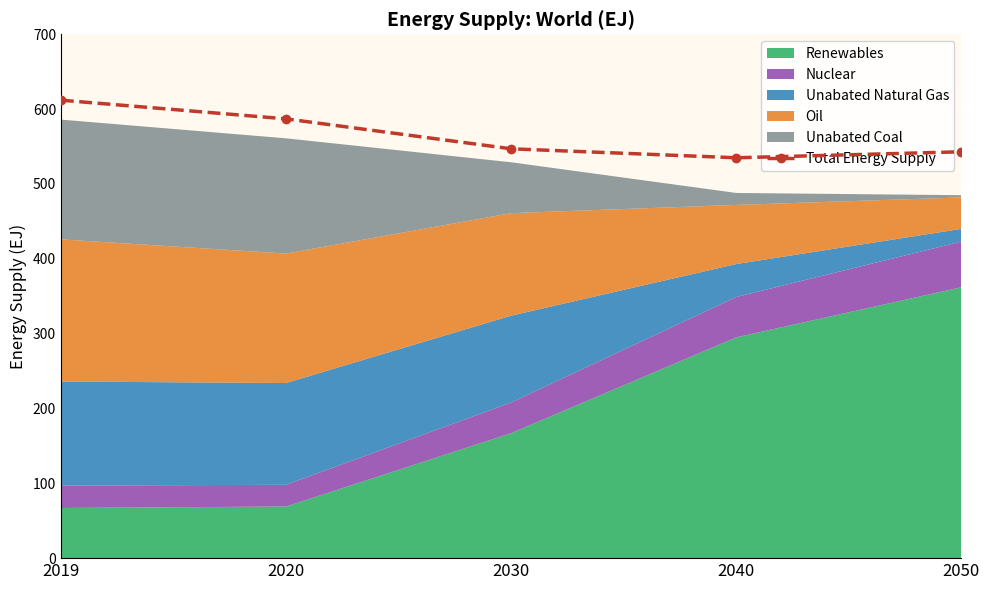

What is the difference between the maximum and minimum values?

77